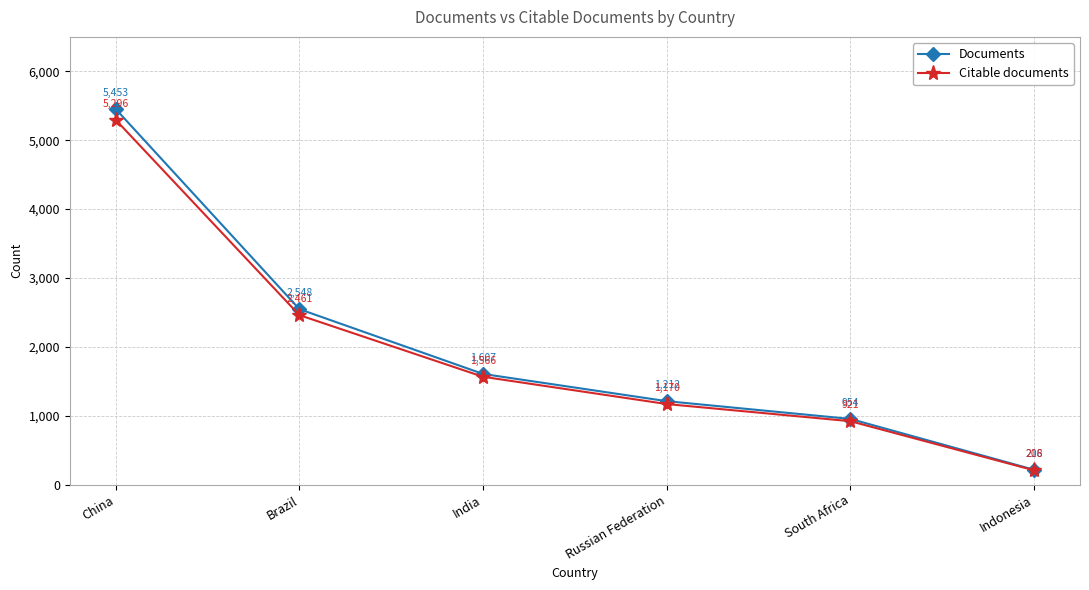

What is the difference between the maximum and minimum values in the Citable documents series?

5088